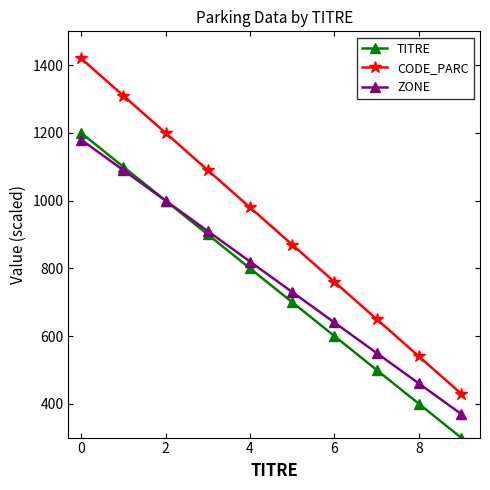

What is the difference between the maximum and second lowest values in the ZONE series?

720